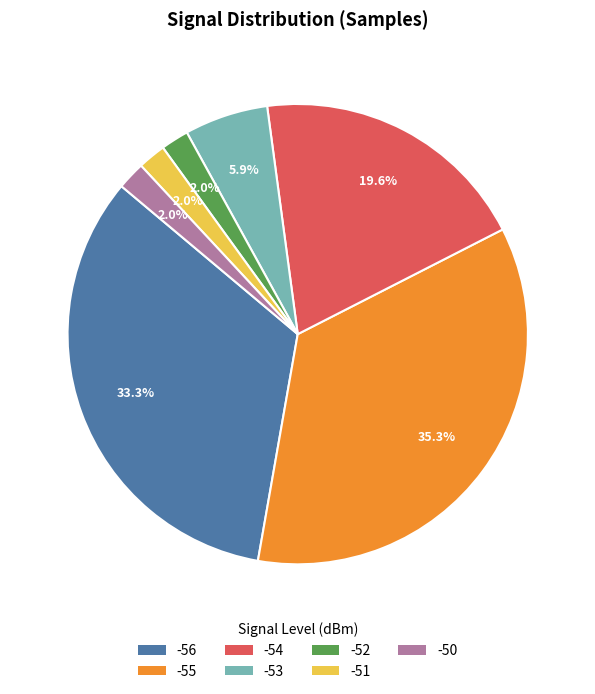

Which category has the biggest portion of the pie?

-55